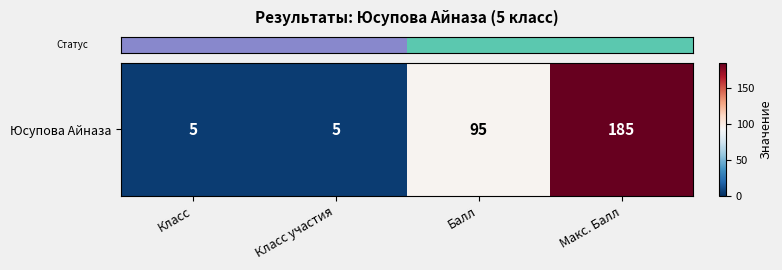

List the labels in order of value, smallest first.

Класс, Класс участия, Балл, Макс. Балл